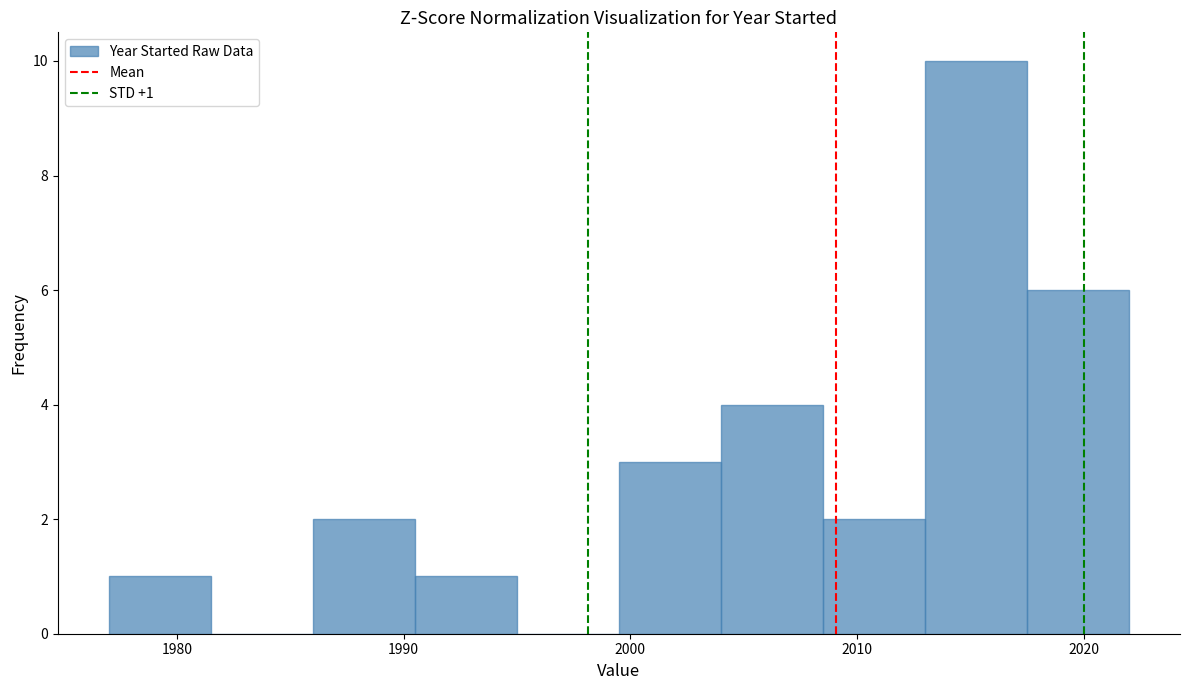

Over which range of the x-axis is the bar tallest?

2013.0 to 2017.5